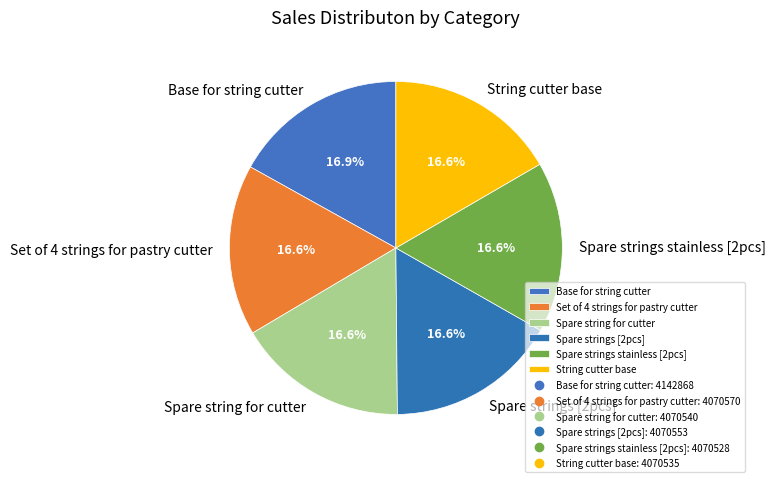

Approximately how many times larger is the value at Set of 4 strings for pastry cutter compared to Spare strings [2pcs]?

1.0